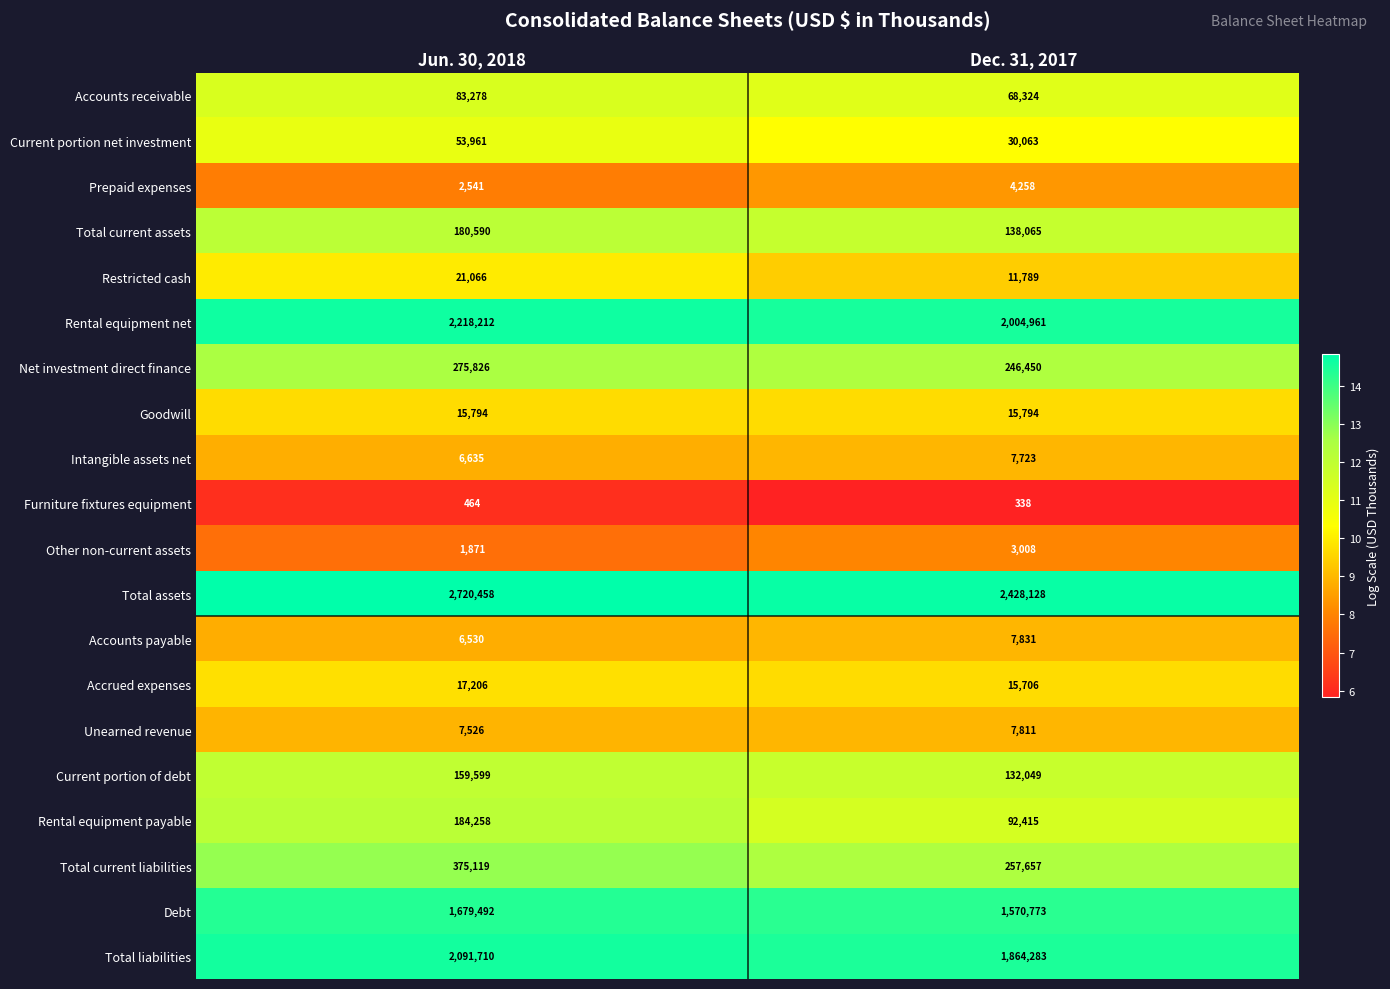

What is the sum of the Accounts receivable values at Jun. 30, 2018 and Dec. 31, 2017?

151602